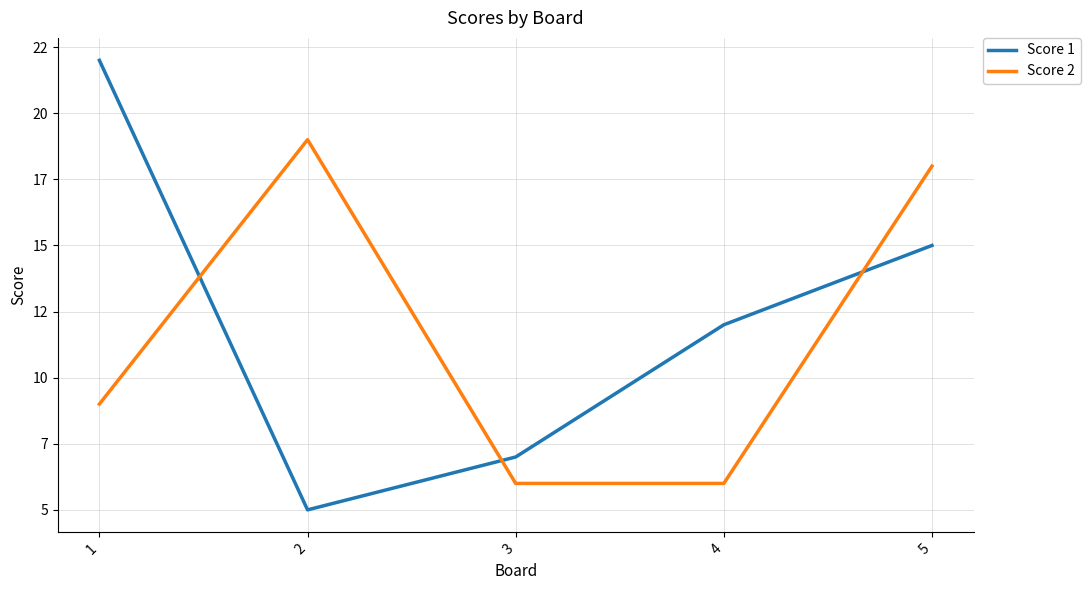

True or false: Score 2 has more than 1 interior local peaks.

False